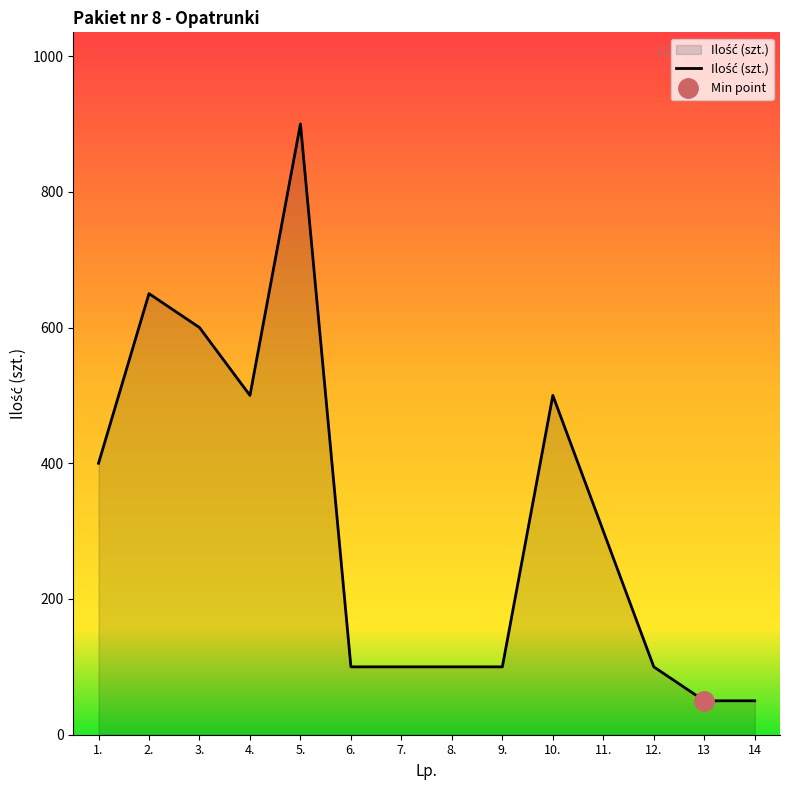

What is the greatest value displayed?

900